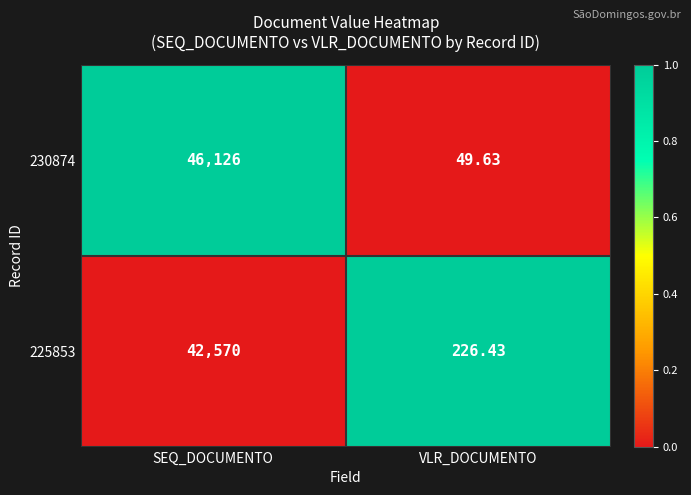

At which category is the sum across all series the highest?

SEQ_DOCUMENTO